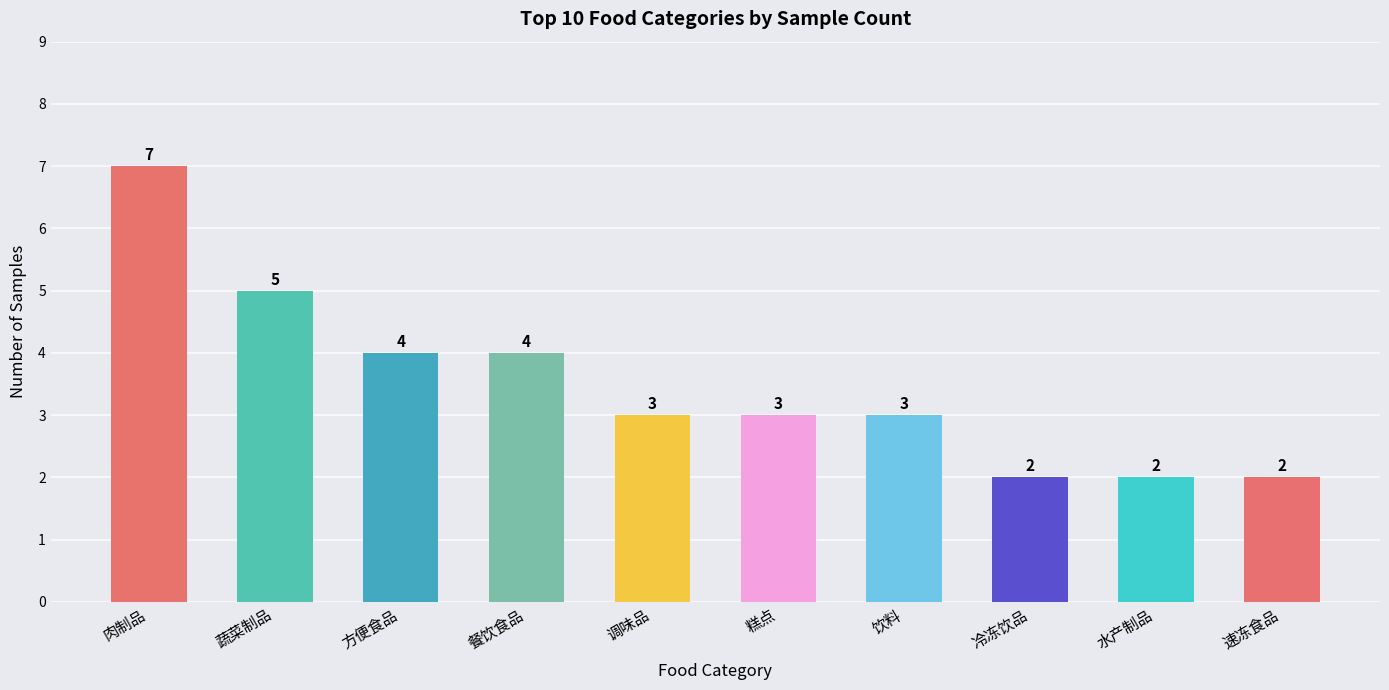

Which category has the highest value across all series?

肉制品